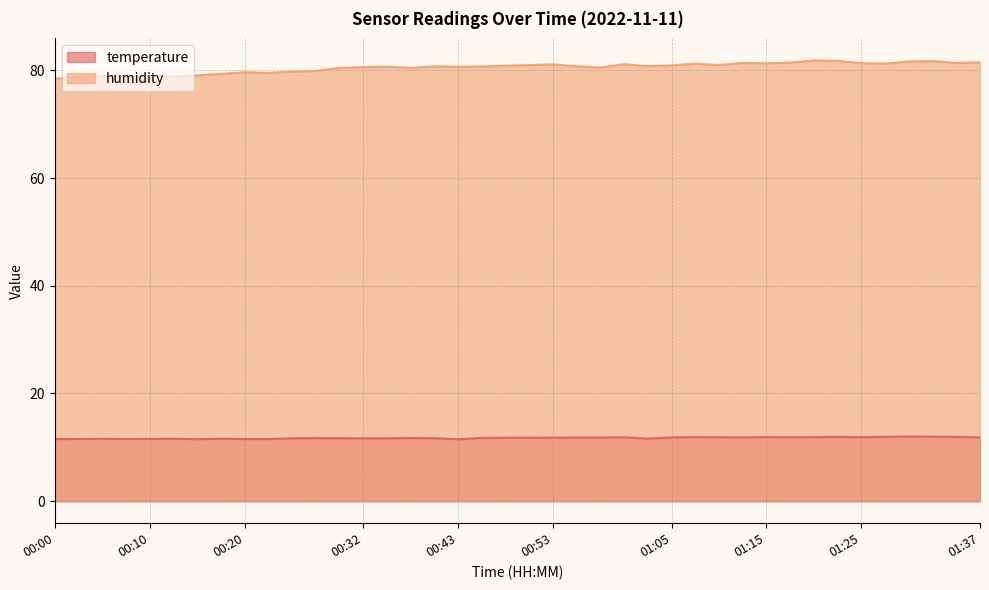

How many interior local peaks does the humidity series have?

10